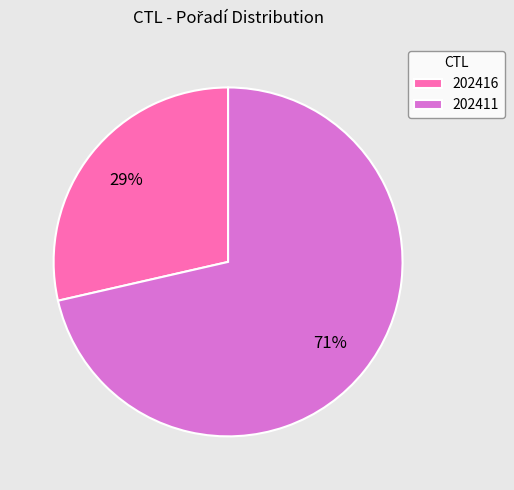

Which slice is the largest?

202411